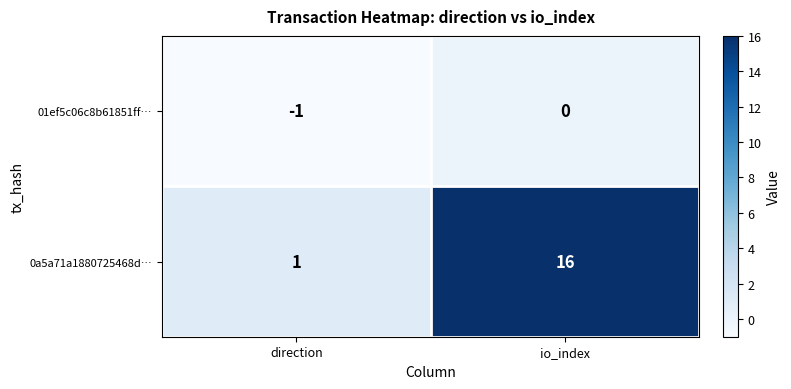

What is the difference between the highest and lowest values at direction?

2